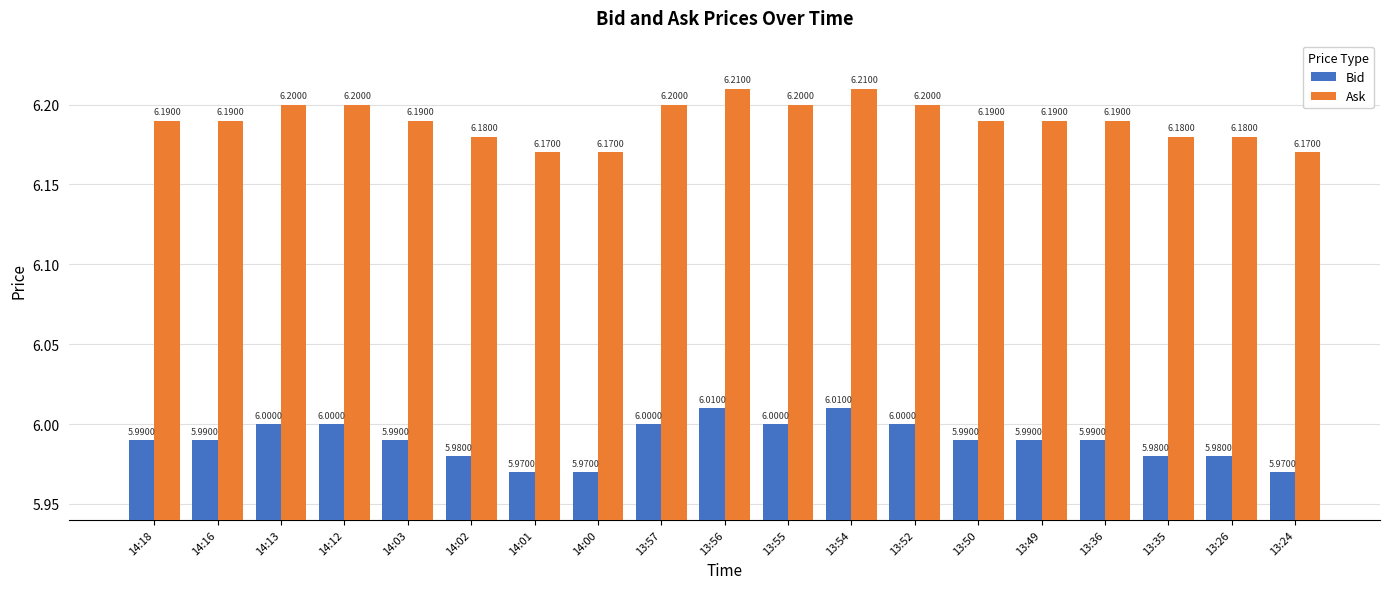

How many bars are there in each group?

2